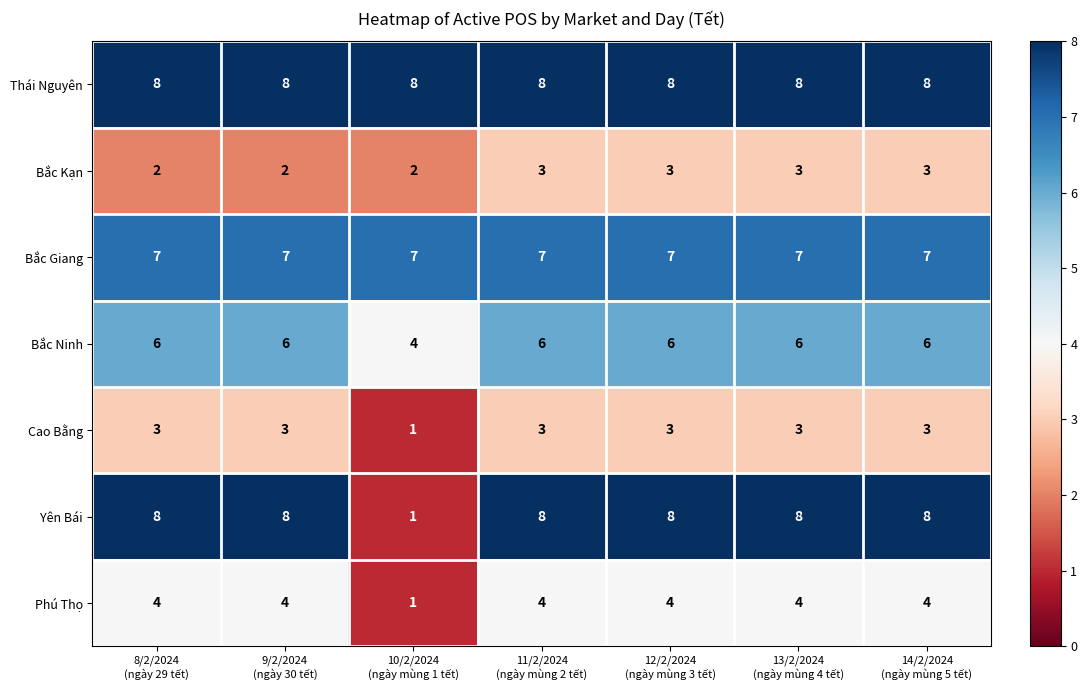

Which series has the widest spread of values?

Yên Bái